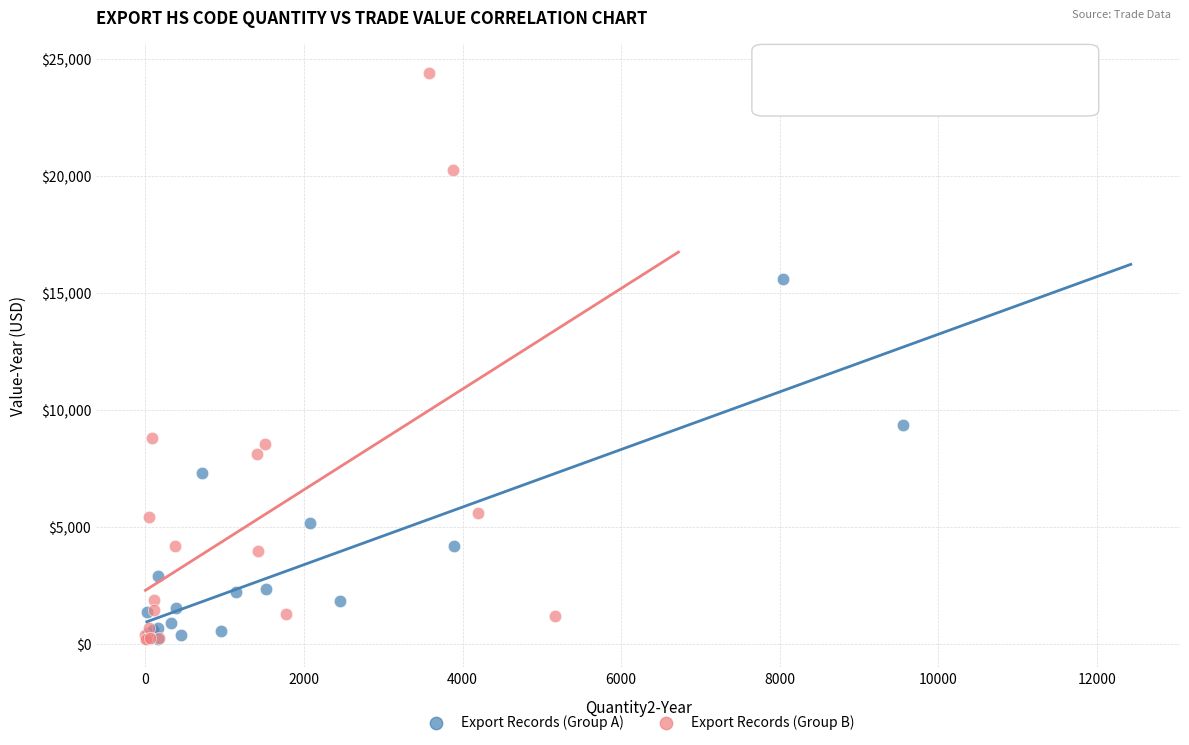

Which series contains the highest Y value?

Export Records (Group B)